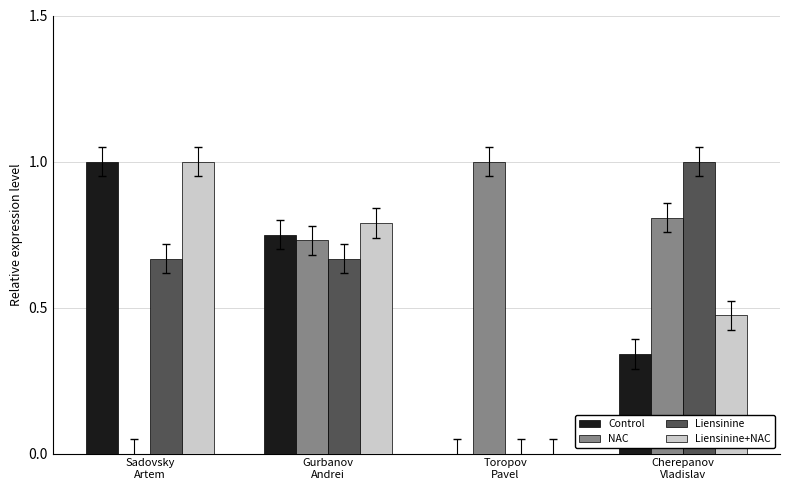

Are the bars horizontal?

No